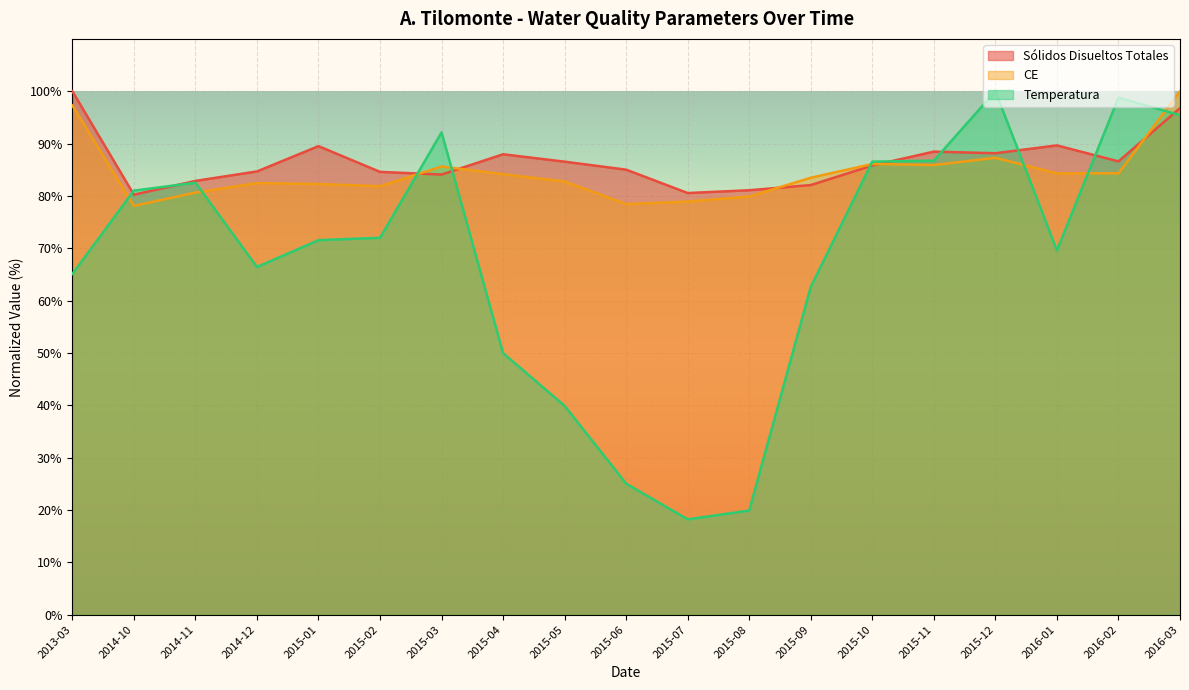

What is the label of the 10th point from the left?

2015-06